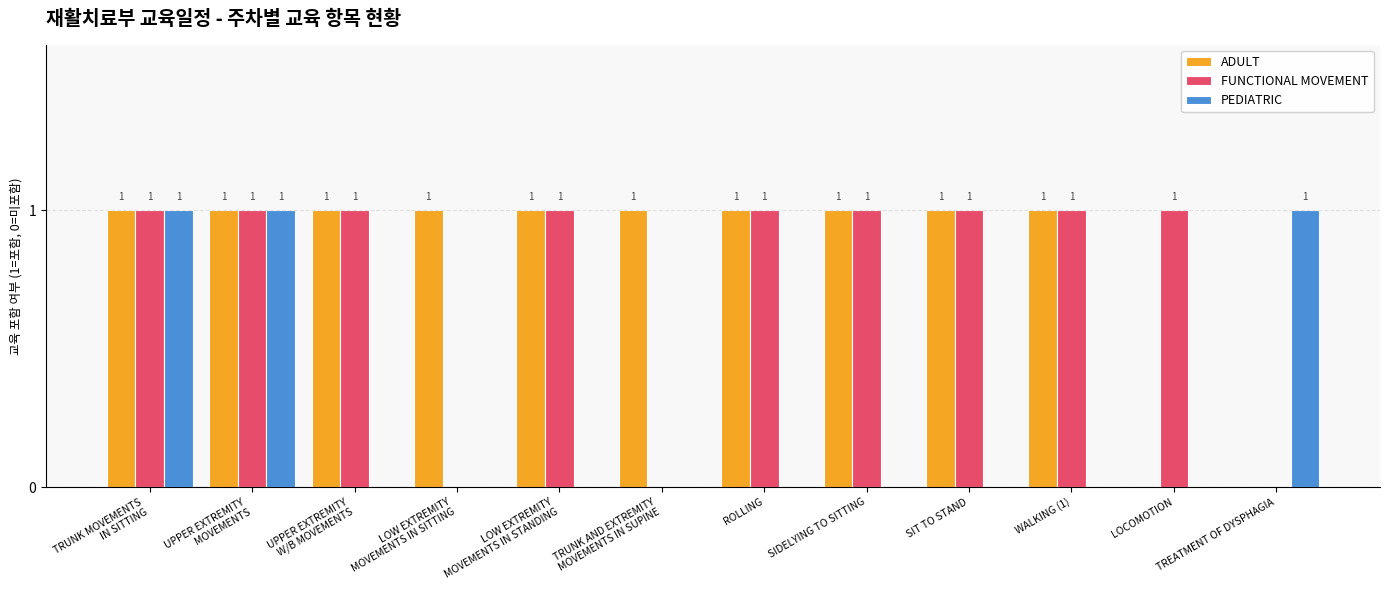

Reading left to right, what are all the values shown in this chart?

ADULT: TRUNK MOVEMENTS
IN SITTING=1	UPPER EXTREMITY
MOVEMENTS=1	UPPER EXTREMITY
W/B MOVEMENTS=1	LOW EXTREMITY
MOVEMENTS IN SITTING=1	LOW EXTREMITY
MOVEMENTS IN STANDING=1	TRUNK AND EXTREMITY
MOVEMENTS IN SUPINE=1	ROLLING=1	SIDELYING TO SITTING=1	SIT TO STAND=1	WALKING (1)=1	LOCOMOTION=0	TREATMENT OF DYSPHAGIA=0
FUNCTIONAL MOVEMENT: TRUNK MOVEMENTS
IN SITTING=1	UPPER EXTREMITY
MOVEMENTS=1	UPPER EXTREMITY
W/B MOVEMENTS=1	LOW EXTREMITY
MOVEMENTS IN SITTING=0	LOW EXTREMITY
MOVEMENTS IN STANDING=1	TRUNK AND EXTREMITY
MOVEMENTS IN SUPINE=0	ROLLING=1	SIDELYING TO SITTING=1	SIT TO STAND=1	WALKING (1)=1	LOCOMOTION=1	TREATMENT OF DYSPHAGIA=0
PEDIATRIC: TRUNK MOVEMENTS
IN SITTING=1	UPPER EXTREMITY
MOVEMENTS=1	UPPER EXTREMITY
W/B MOVEMENTS=0	LOW EXTREMITY
MOVEMENTS IN SITTING=0	LOW EXTREMITY
MOVEMENTS IN STANDING=0	TRUNK AND EXTREMITY
MOVEMENTS IN SUPINE=0	ROLLING=0	SIDELYING TO SITTING=0	SIT TO STAND=0	WALKING (1)=0	LOCOMOTION=0	TREATMENT OF DYSPHAGIA=1